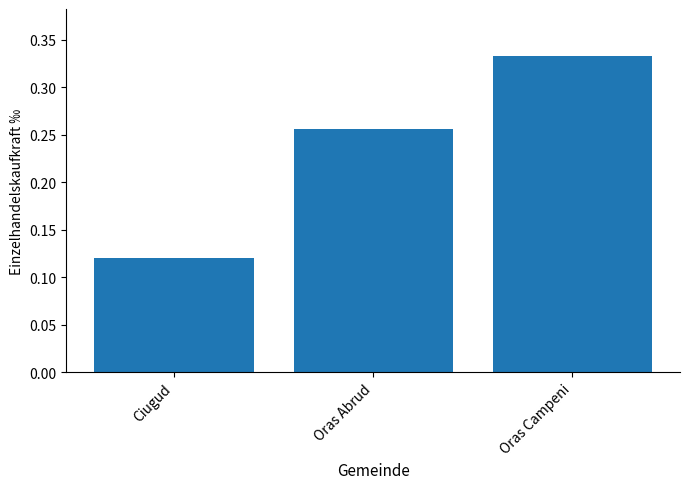

What is the change in value from Oras Abrud to Oras Campeni?

+0.1